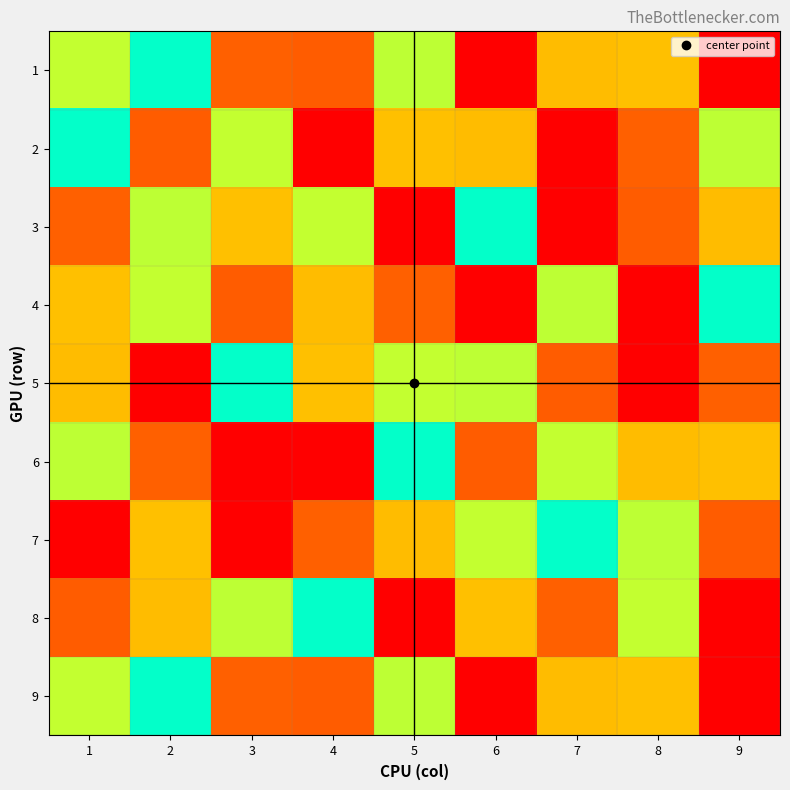

Reading left to right, extract all data points from this chart.

1: 1=6	2=5	3=2	4=8	5=4	6=1	7=7	8=3	9=9
2: 1=5	2=8	3=6	4=9	5=3	6=7	7=1	8=2	9=4
3: 1=2	2=4	3=3	4=6	5=1	6=5	7=9	8=8	9=7
4: 1=3	2=6	3=8	4=7	5=2	6=9	7=4	8=1	9=5
5: 1=7	2=1	3=5	4=3	5=6	6=4	7=8	8=9	9=2
6: 1=4	2=2	3=9	4=1	5=5	6=8	7=6	8=7	9=3
7: 1=9	2=3	3=1	4=2	5=7	6=6	7=5	8=4	9=8
8: 1=8	2=7	3=4	4=5	5=9	6=3	7=2	8=6	9=1
9: 1=6	2=5	3=2	4=8	5=4	6=1	7=7	8=3	9=9